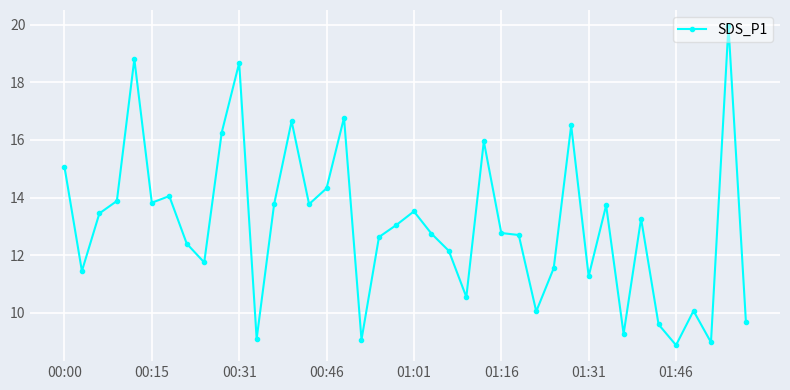

What is the smallest value displayed?

8.9